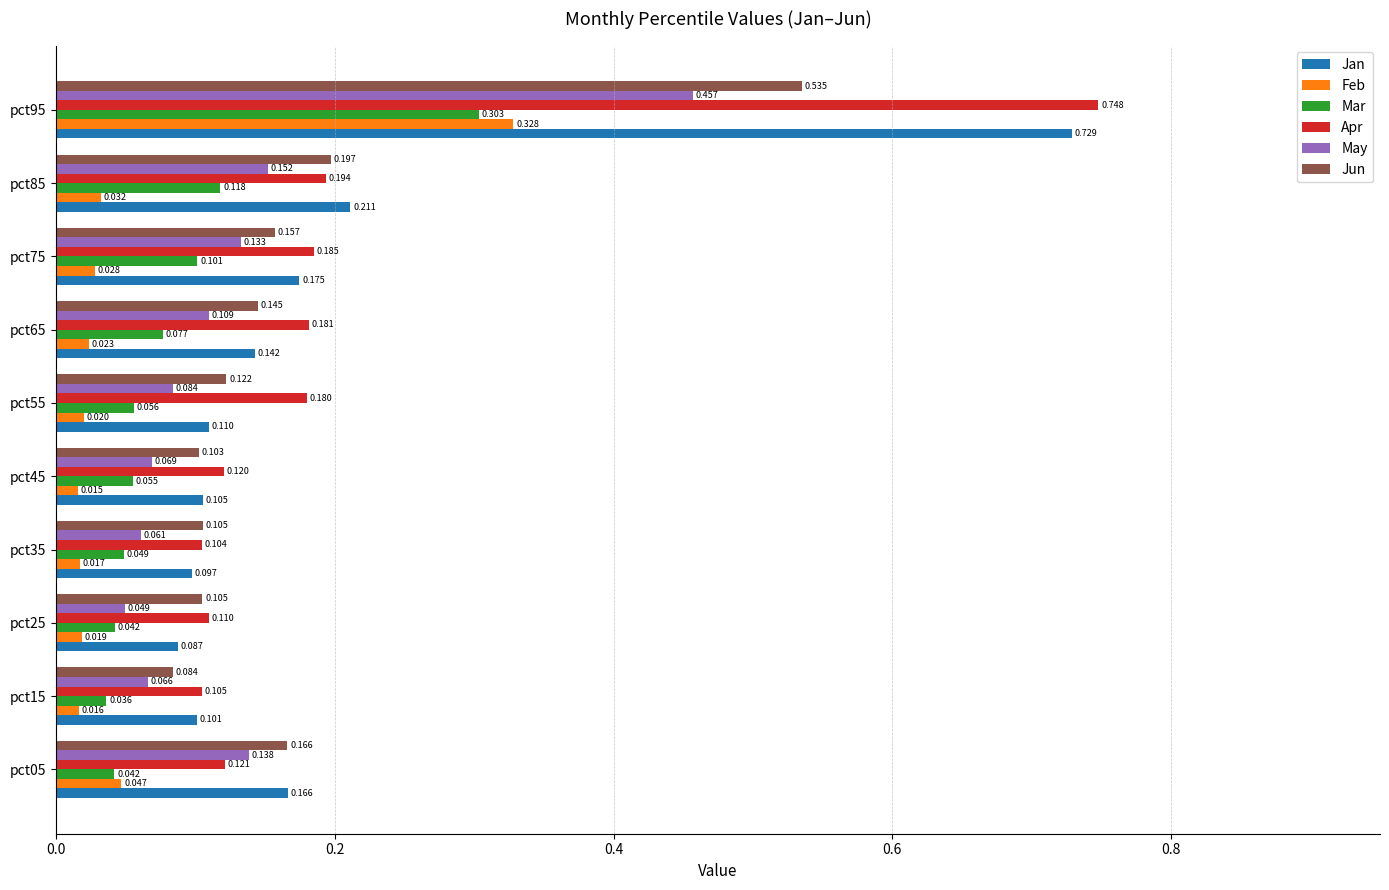

Which series has the largest total across all categories?

Apr